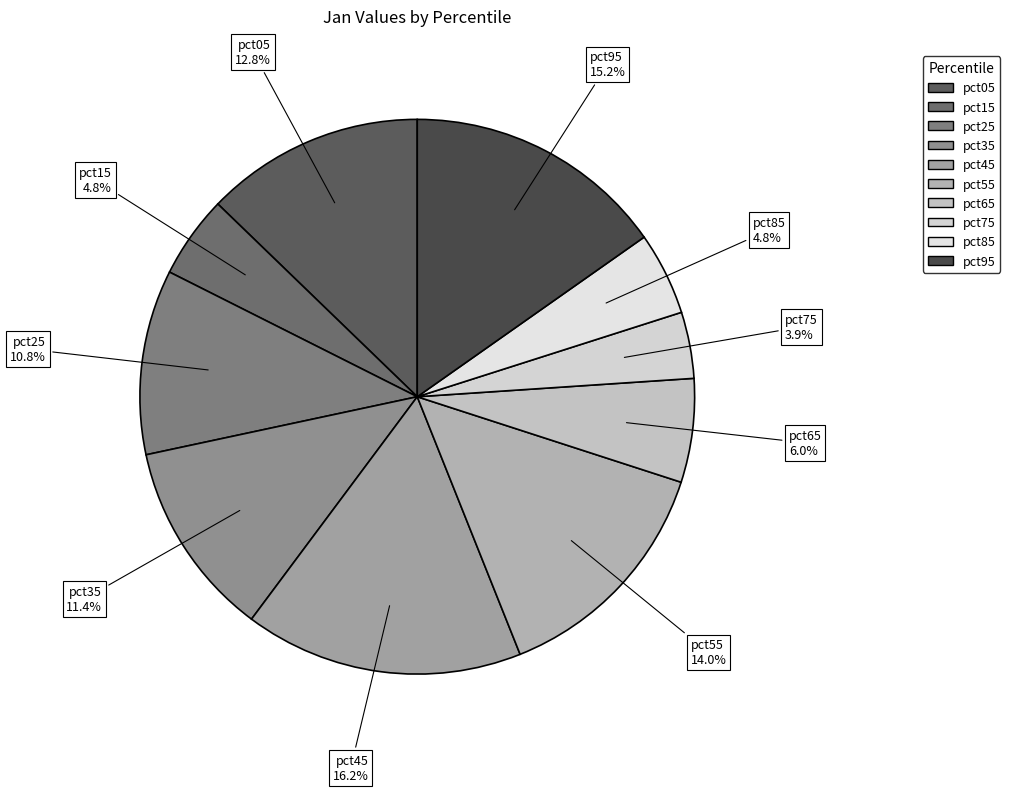

Which has a higher value, pct25 or pct55?

pct55